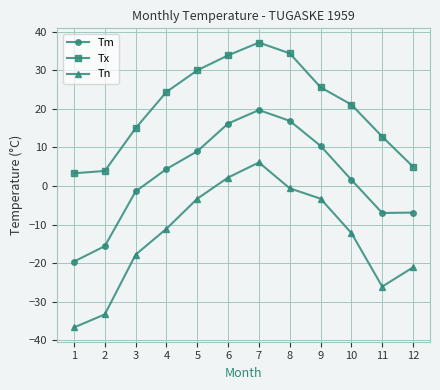

Which series has the largest total across all categories?

Tx